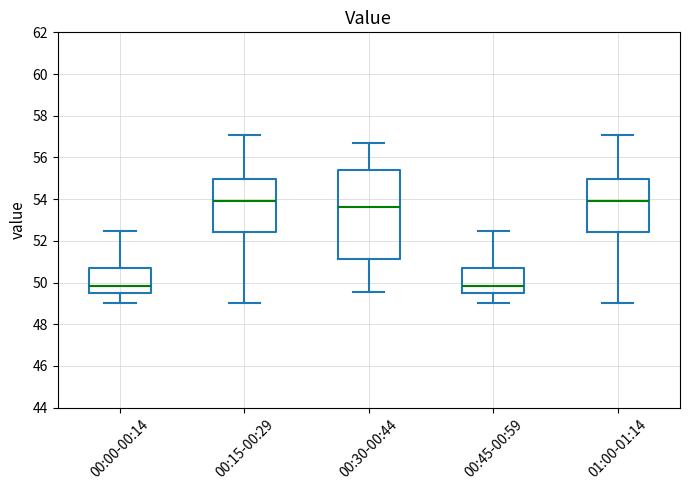

Reading left to right, read every box against the y-axis: the position of its median line, the range the box covers, and the ends of its whiskers. The values are not printed on the chart, so give them approximately, as read against the axis.

00:00-00:14: median 49.8, box 49.6 to 50.8, whiskers 49.0 to 52.4
00:15-00:29: median 54.0, box 52.4 to 55.0, whiskers 49.0 to 57.0
00:30-00:44: median 53.6, box 51.2 to 55.4, whiskers 49.6 to 56.6
00:45-00:59: median 49.8, box 49.6 to 50.8, whiskers 49.0 to 52.4
01:00-01:14: median 54.0, box 52.4 to 55.0, whiskers 49.0 to 57.0